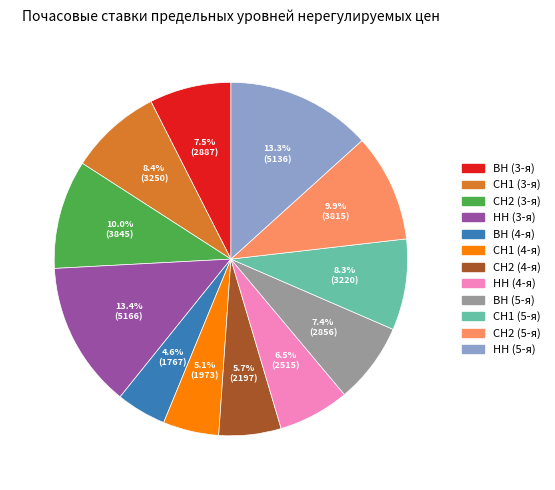

Is it true that СН1 (3-я) is 19% of the pie?

False